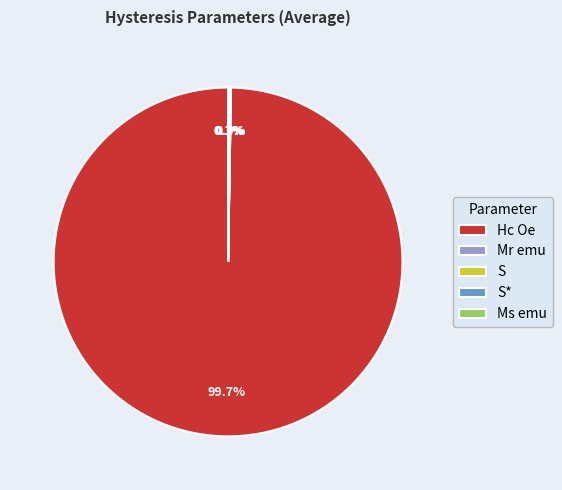

How much of the chart is everything except Hc Oe?

0.3%